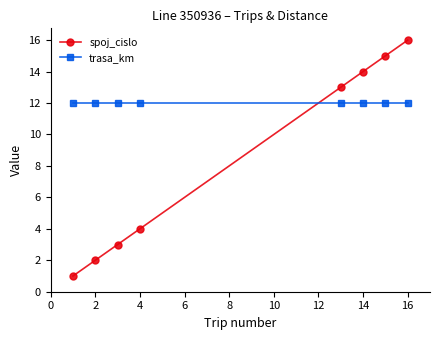

How many lines are shown in the chart?

2